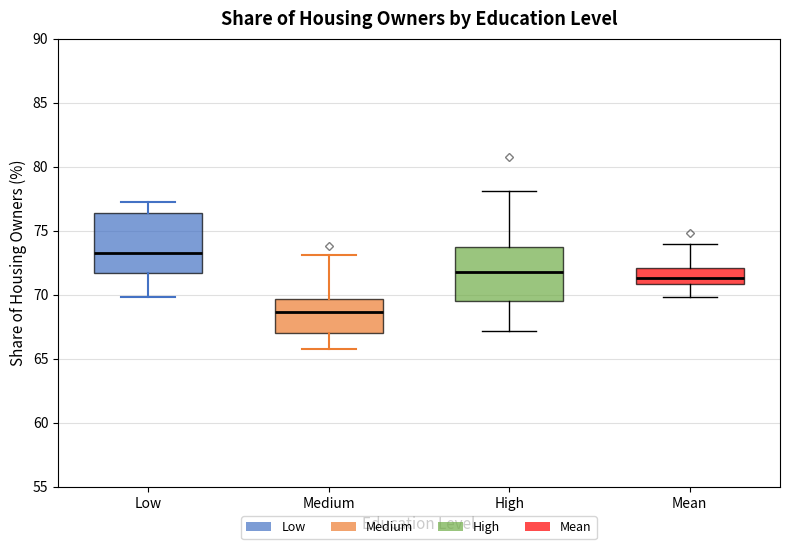

Reading left to right, read every box against the y-axis: the position of its median line, the range the box covers, and the ends of its whiskers. The values are not printed on the chart, so give them approximately, as read against the axis.

Low: median 73.5, box 71.5 to 76.5, whiskers 70.0 to 77.5
Medium: median 68.5, box 67.0 to 69.5, whiskers 66.0 to 73.0
High: median 72.0, box 69.5 to 73.5, whiskers 67.0 to 78.0
Mean: median 71.5, box 71.0 to 72.0, whiskers 70.0 to 74.0